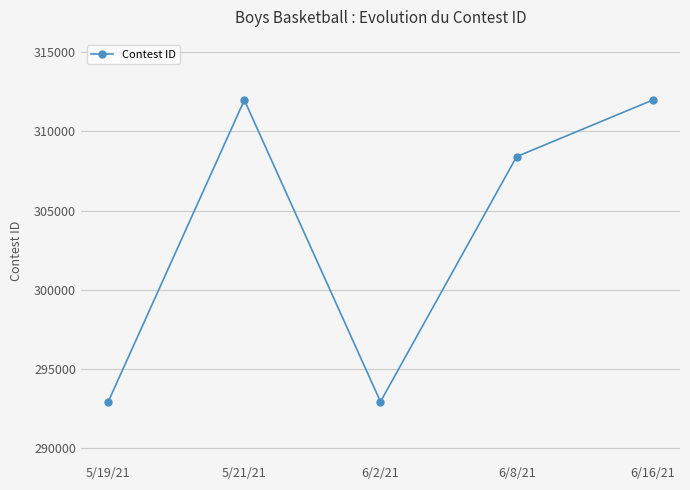

Approximately how many times larger is the value at 6/16/21 compared to 5/19/21?

1.1